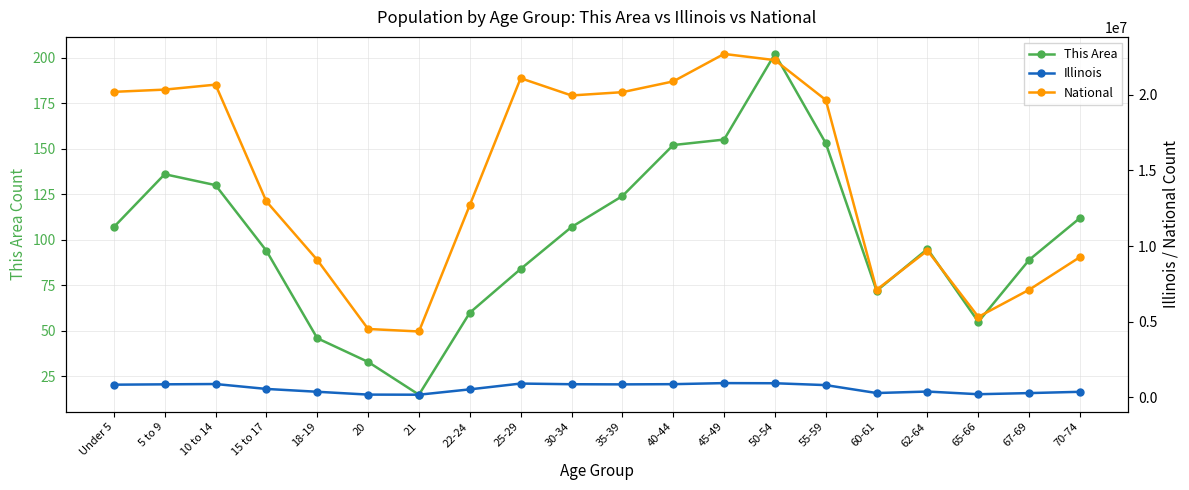

What is the average value of the This Area series?

101